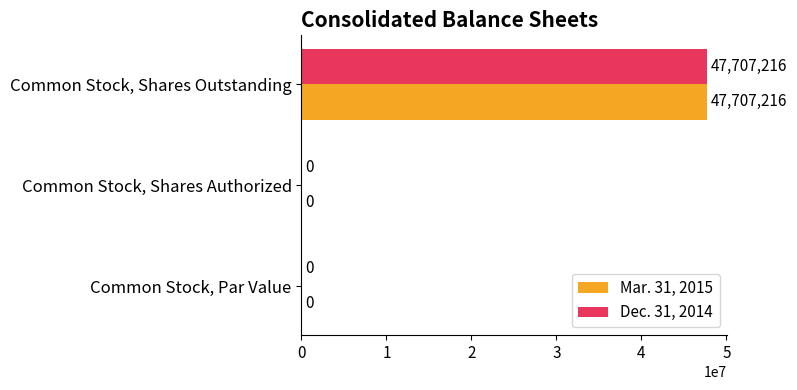

Which category has the highest value across all series?

Common Stock, Shares Outstanding